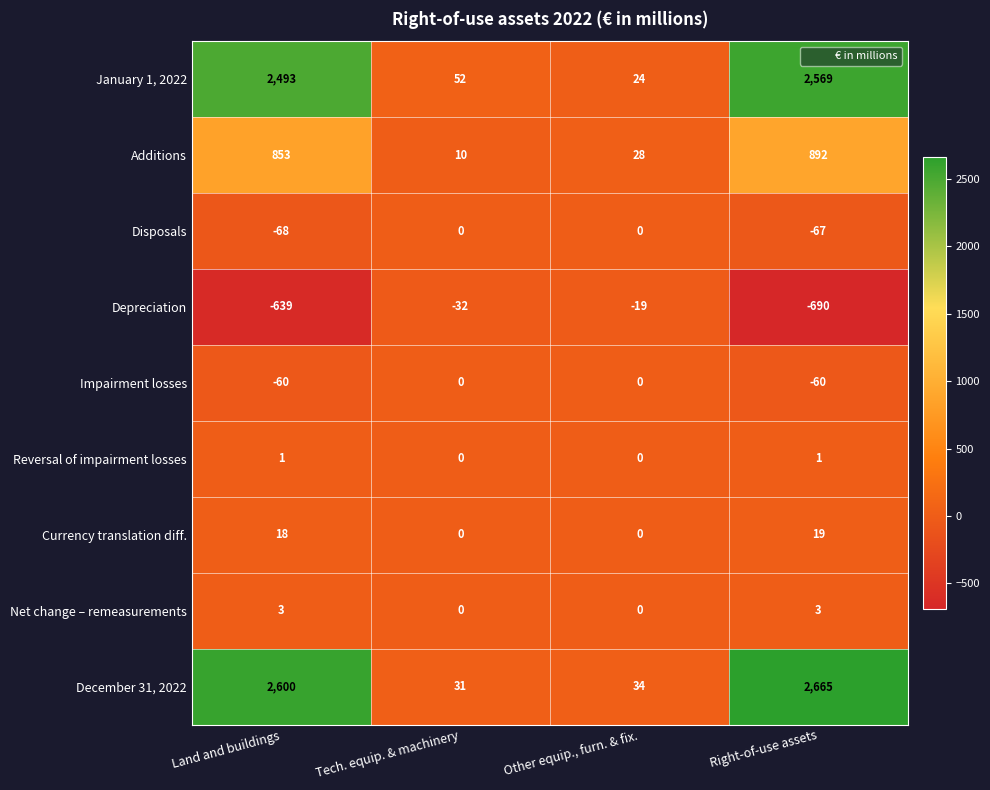

Count the Reversal of impairment losses values in the range 0 to 1.

4